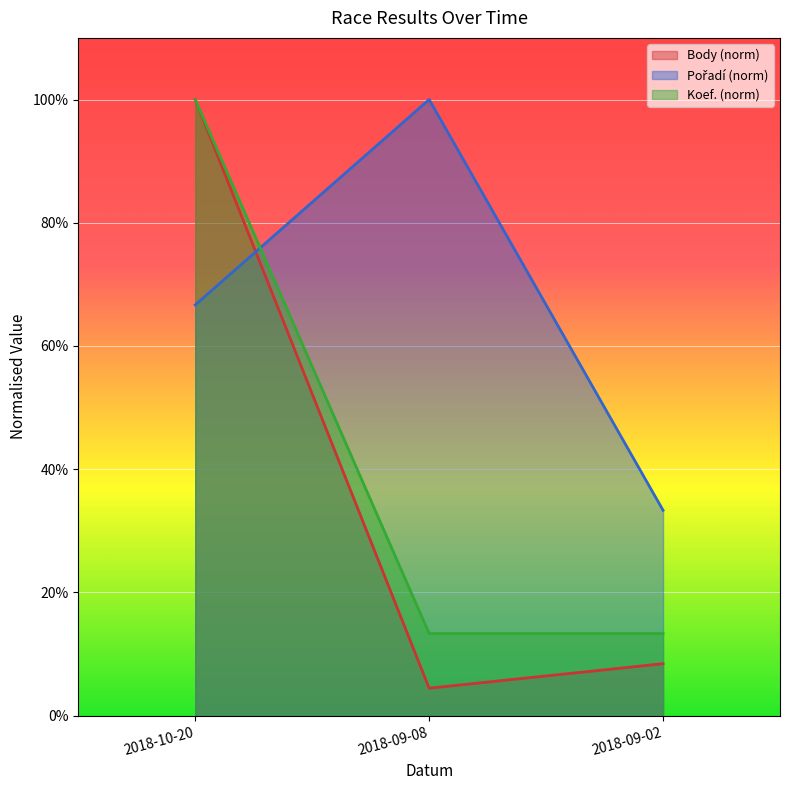

What is the spread (max minus min) of values at 2018-10-20?

0.3